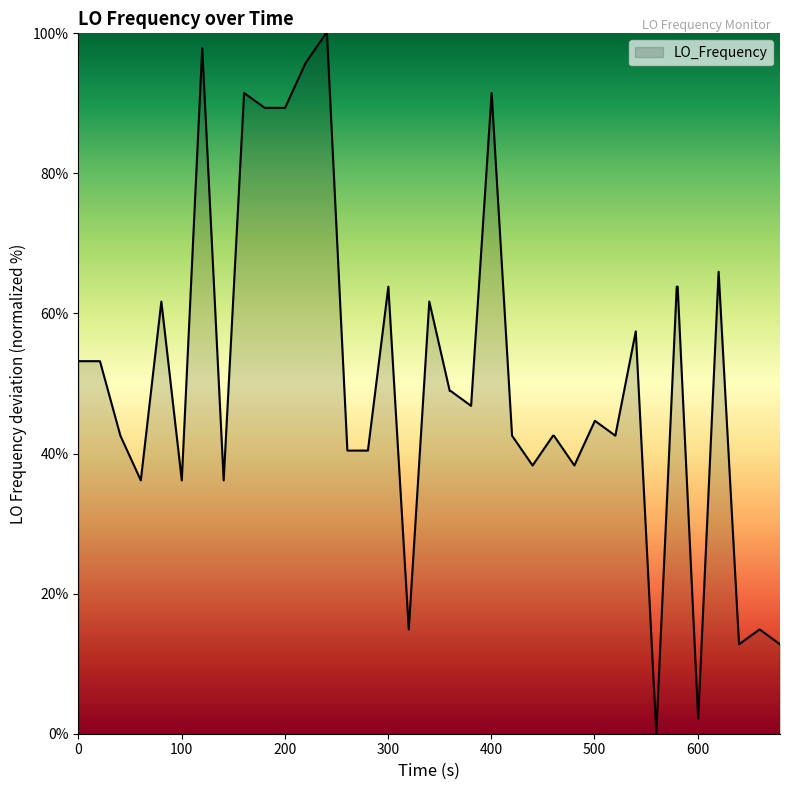

What is the difference between the maximum and minimum values?

100.0